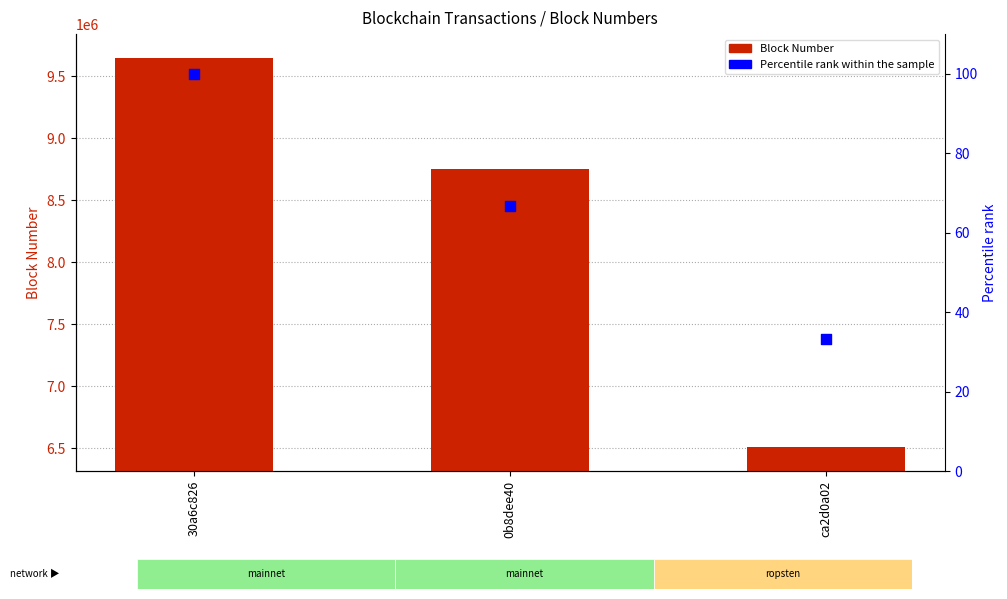

At which category is the sum across all series the highest?

30a6c826